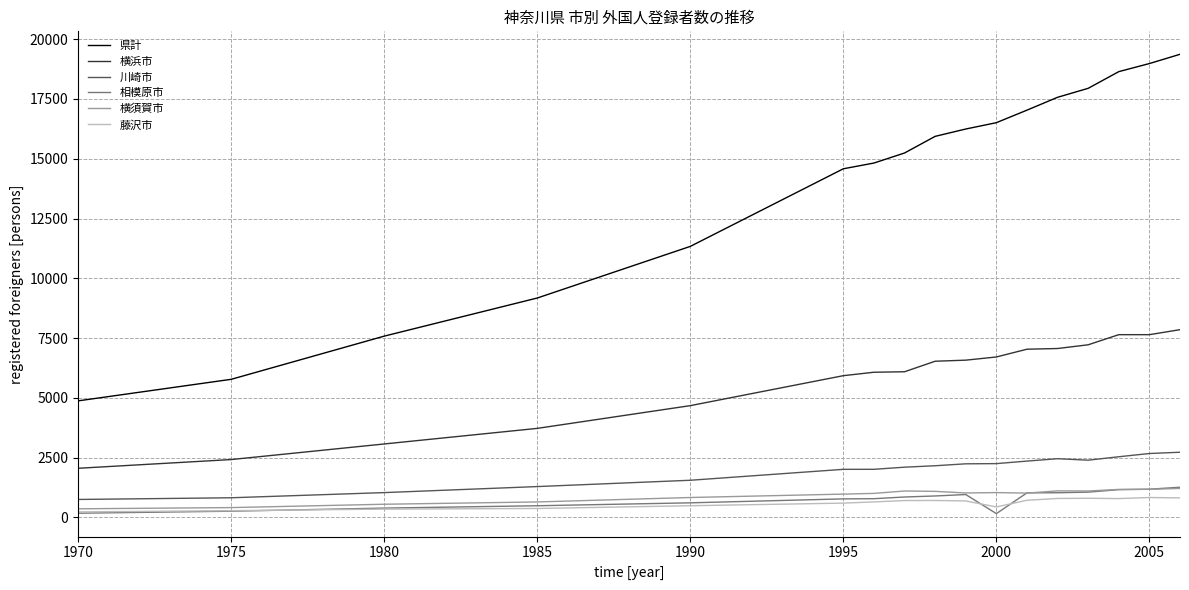

How many lines are shown in the chart?

6